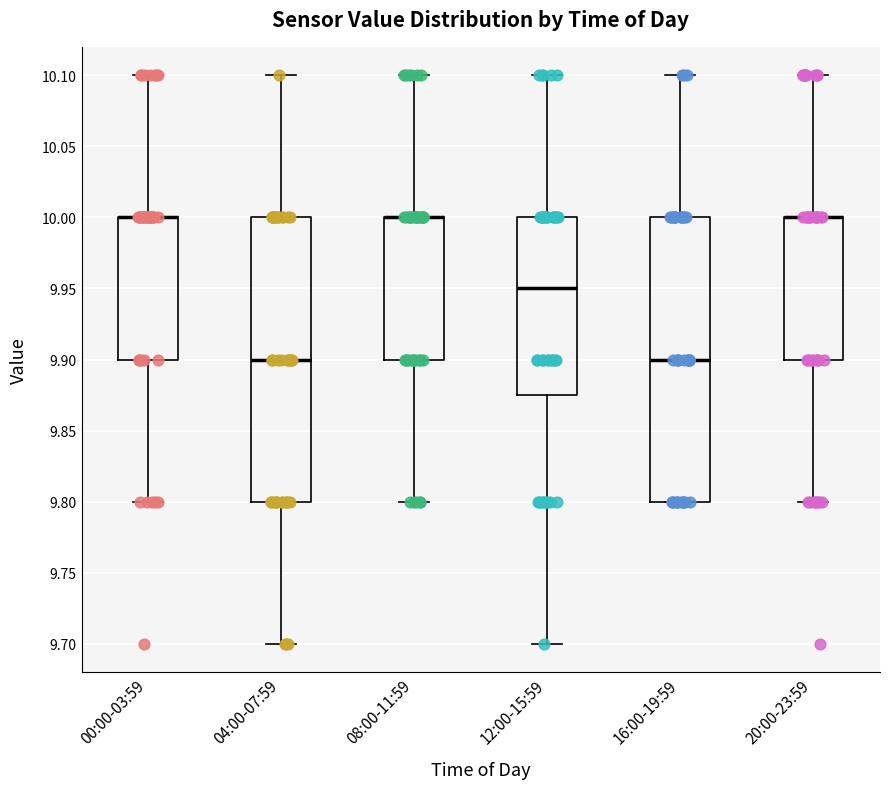

Reading left to right, read every box against the y-axis: the position of its median line, the range the box covers, and the ends of its whiskers. The values are not printed on the chart, so give them approximately, as read against the axis.

00:00-03:59: median 10.000 (drawn on the box's upper edge), box 9.900 to 10.000, whiskers 9.800 to 10.100
04:00-07:59: median 9.900, box 9.800 to 10.000, whiskers 9.700 to 10.100
08:00-11:59: median 10.000 (drawn on the box's upper edge), box 9.900 to 10.000, whiskers 9.800 to 10.100
12:00-15:59: median 9.950, box 9.875 to 10.000, whiskers 9.700 to 10.100
16:00-19:59: median 9.900, box 9.800 to 10.000, whiskers 9.800 to 10.100
20:00-23:59: median 10.000 (drawn on the box's upper edge), box 9.900 to 10.000, whiskers 9.800 to 10.100